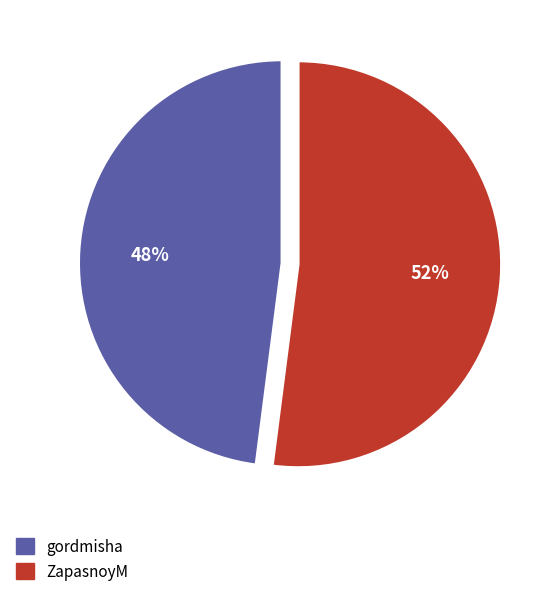

To the nearest percent, what percentage of the pie is gordmisha?

48%